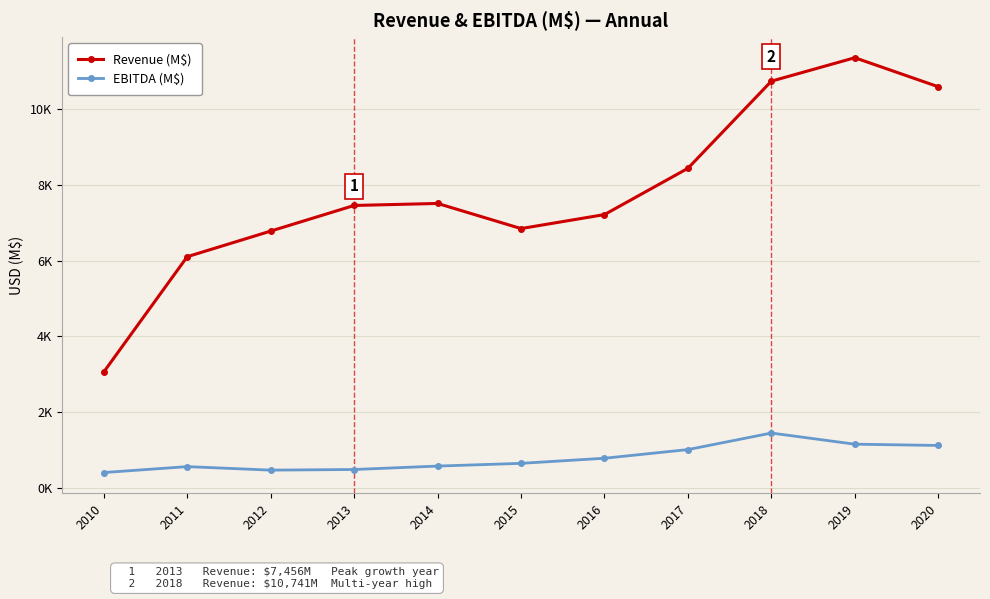

Reading left to right, list all the values displayed in this chart.

Revenue (M$): 2010=3055.4	2011=6102.2	2012=6778.7	2013=7456.0	2014=7509.3	2015=6845.3	2016=7215.1	2017=8438.1	2018=10741.0	2019=11360.6	2020=10593.7
EBITDA (M$): 2010=397.4	2011=554.0	2012=461.3	2013=477.8	2014=568.3	2015=640.4	2016=775.5	2017=1004.2	2018=1441.4	2019=1146.8	2020=1113.5